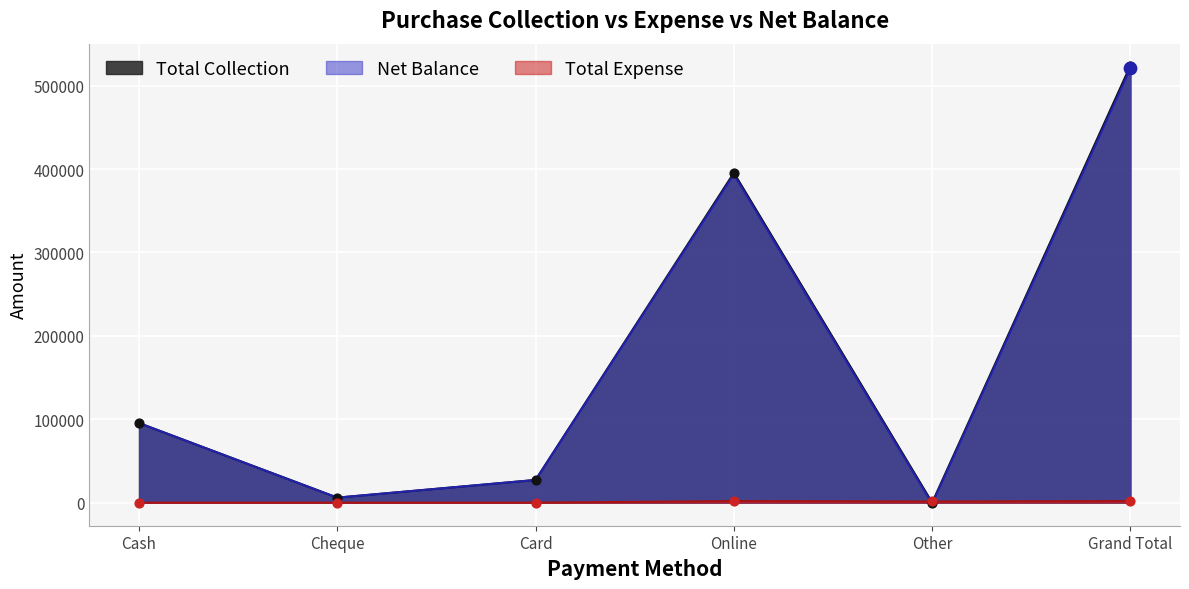

Is the value of Net Balance at Card greater than the value of Total Expense at Other?

Yes